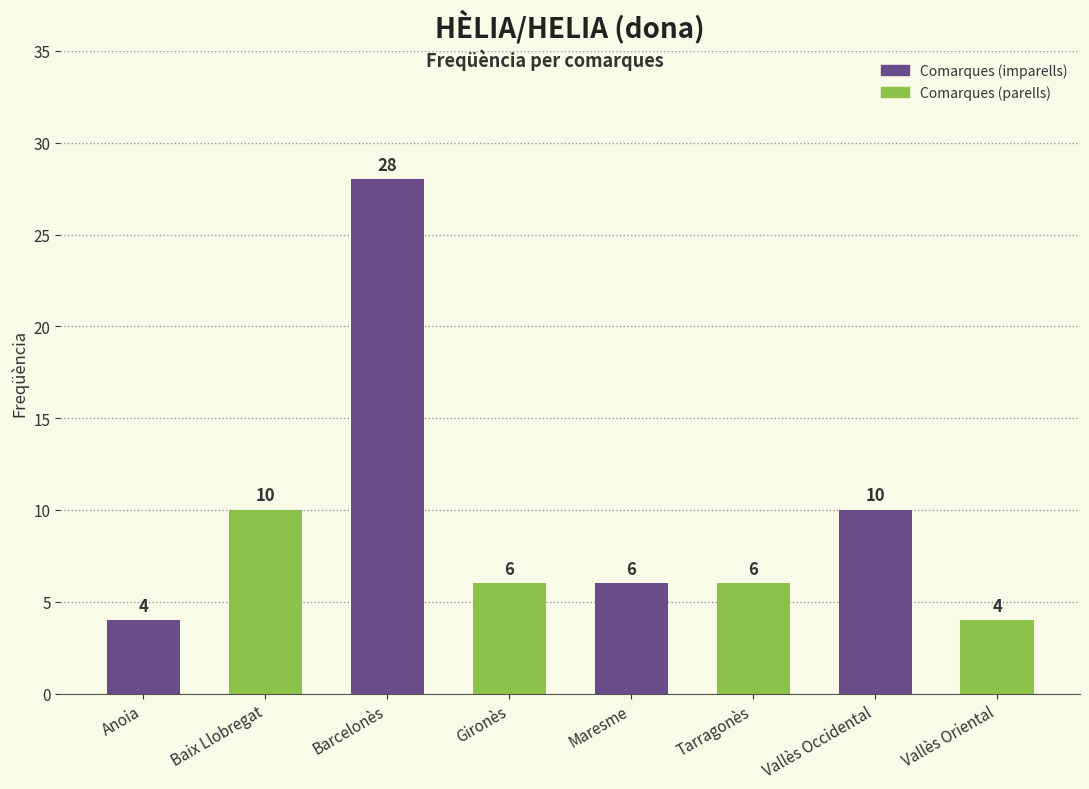

What is the label of the 2nd bar from the right?

Vallès Occidental